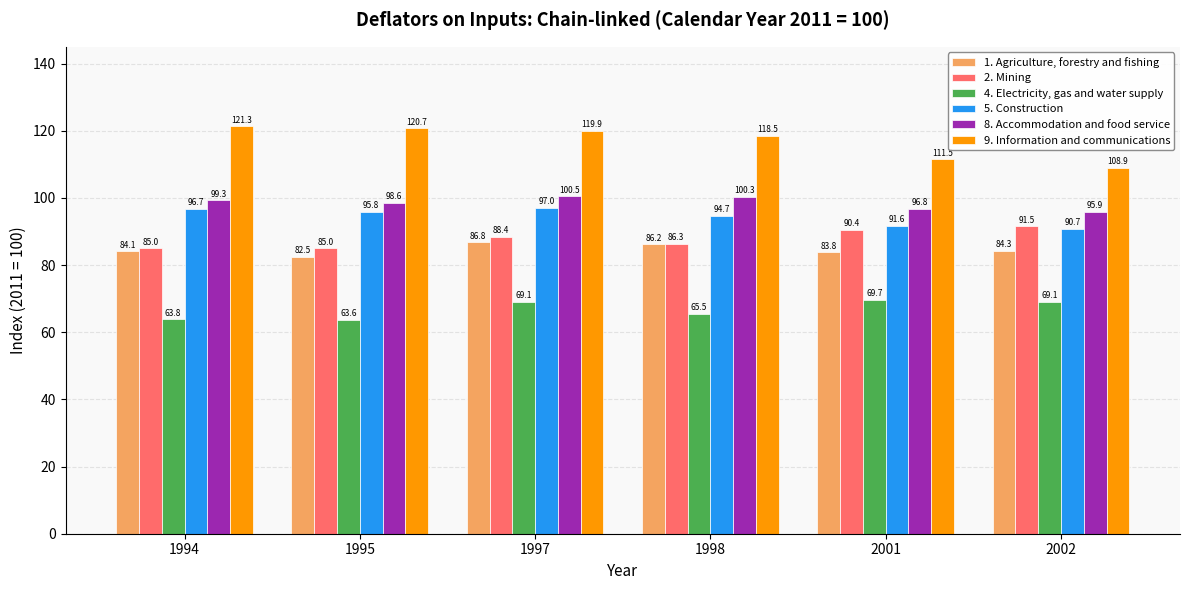

How many bars are there in each group?

6